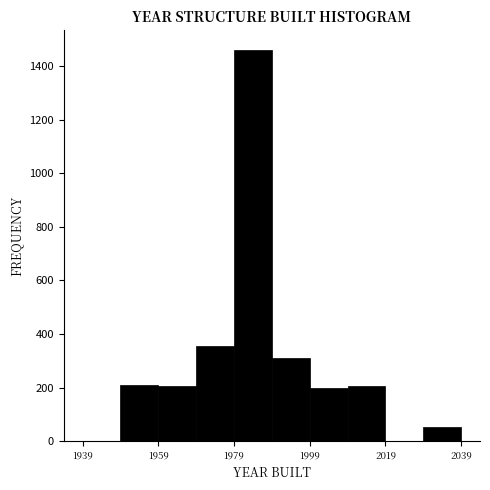

What is the height of the bar covering 1969 to 1979 on the x-axis? Neither the bar edges nor the heights are printed on the chart, so give them approximately, as read against the axes.

360